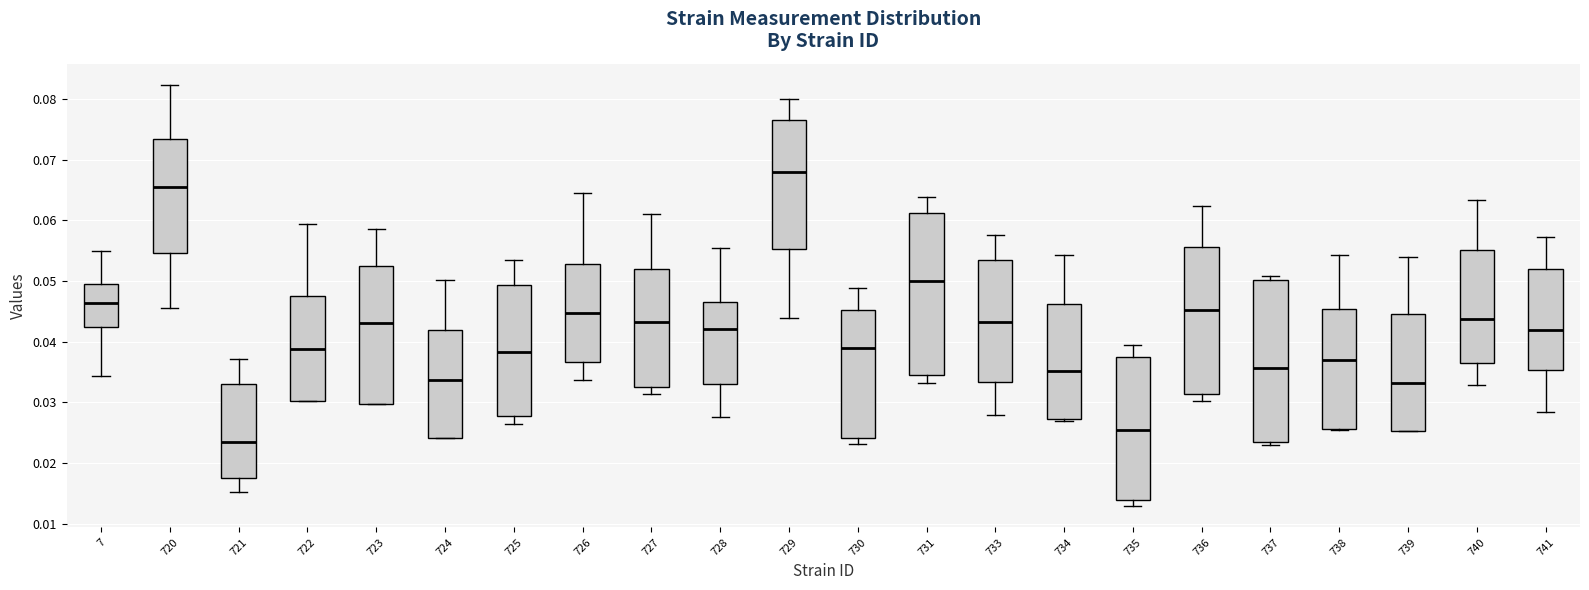

Reading left to right, transcribe this box plot: for each box, give where its median line is, the range the box spans, and where its two whiskers end, as read against the y-axis. The values are not printed on the chart, so give them approximately, as read against the axis.

7: median 0.046, box 0.042 to 0.050, whiskers 0.034 to 0.055
720: median 0.066, box 0.055 to 0.073, whiskers 0.046 to 0.082
721: median 0.024, box 0.018 to 0.033, whiskers 0.015 to 0.037
722: median 0.039, box 0.030 to 0.047, whiskers 0.030 to 0.059
723: median 0.043, box 0.030 to 0.053, whiskers 0.030 to 0.059
724: median 0.034, box 0.024 to 0.042, whiskers 0.024 to 0.050
725: median 0.038, box 0.028 to 0.049, whiskers 0.026 to 0.054
726: median 0.045, box 0.037 to 0.053, whiskers 0.034 to 0.065
727: median 0.043, box 0.033 to 0.052, whiskers 0.031 to 0.061
728: median 0.042, box 0.033 to 0.047, whiskers 0.028 to 0.055
729: median 0.068, box 0.055 to 0.076, whiskers 0.044 to 0.080
730: median 0.039, box 0.024 to 0.045, whiskers 0.023 to 0.049
731: median 0.050, box 0.035 to 0.061, whiskers 0.033 to 0.064
733: median 0.043, box 0.033 to 0.053, whiskers 0.028 to 0.058
734: median 0.035, box 0.027 to 0.046, whiskers 0.027 (just below the box's lower edge) to 0.054
735: median 0.025, box 0.014 to 0.037, whiskers 0.013 to 0.039
736: median 0.045, box 0.031 to 0.056, whiskers 0.030 to 0.062
737: median 0.036, box 0.024 to 0.050, whiskers 0.023 to 0.051
738: median 0.037, box 0.026 to 0.045, whiskers 0.025 to 0.054
739: median 0.033, box 0.025 to 0.045, whiskers 0.025 to 0.054
740: median 0.044, box 0.036 to 0.055, whiskers 0.033 to 0.063
741: median 0.042, box 0.035 to 0.052, whiskers 0.028 to 0.057